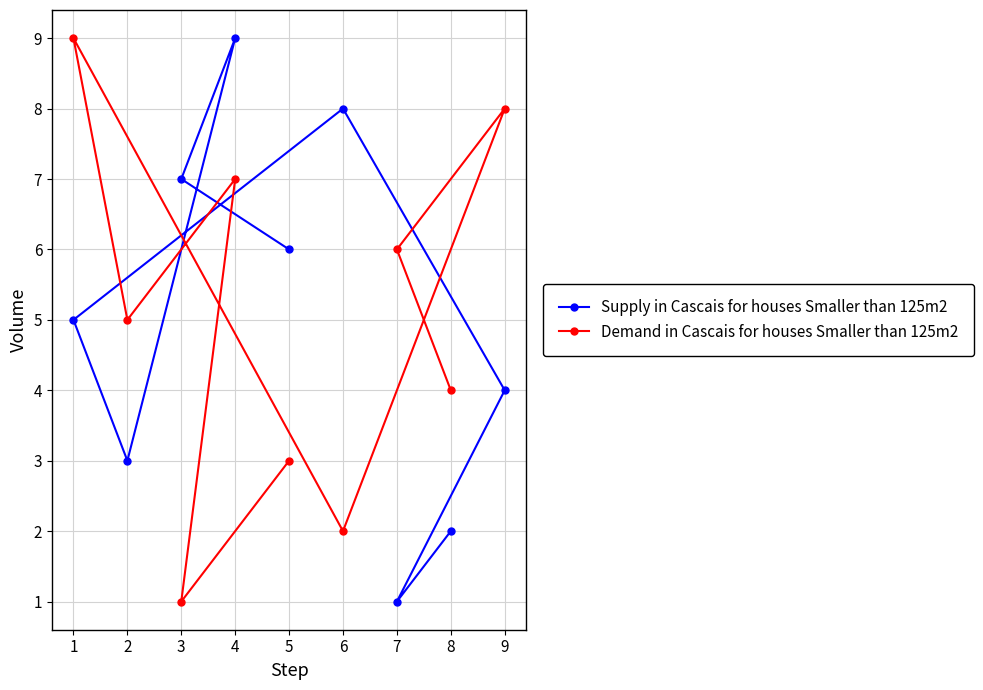

What is the difference between the maximum and minimum values in the Demand in Cascais for houses Smaller than 125m2 series?

8